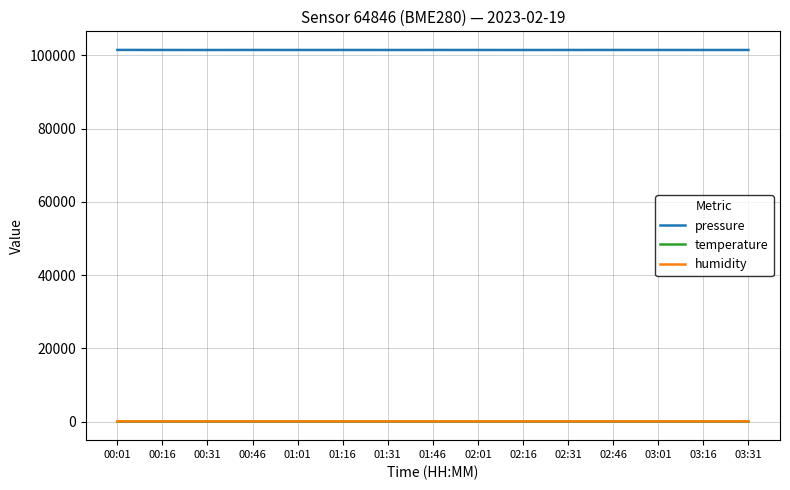

What are all the series names shown in the legend?

pressure, temperature, humidity